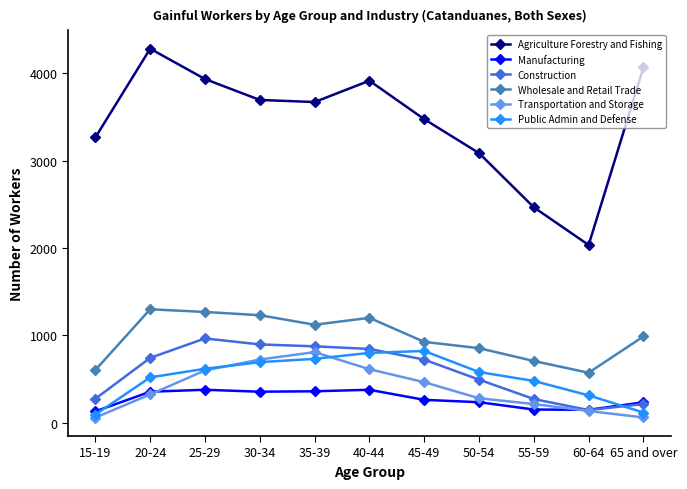

Which series has the widest spread of values?

Agriculture Forestry and Fishing